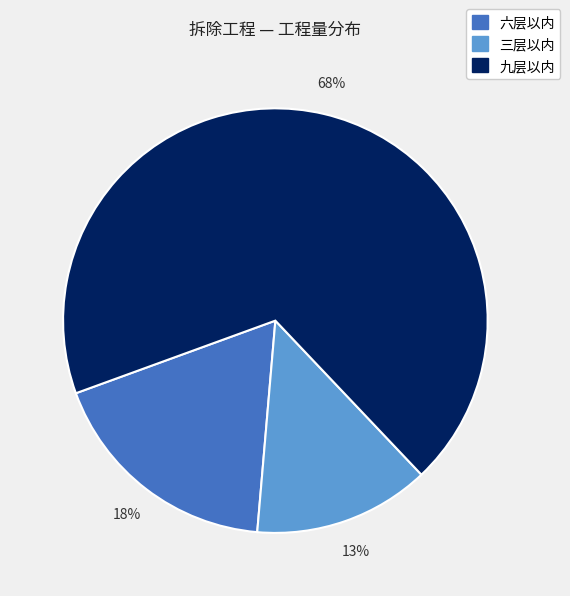

Which slice represents more than half of the pie?

九层以内